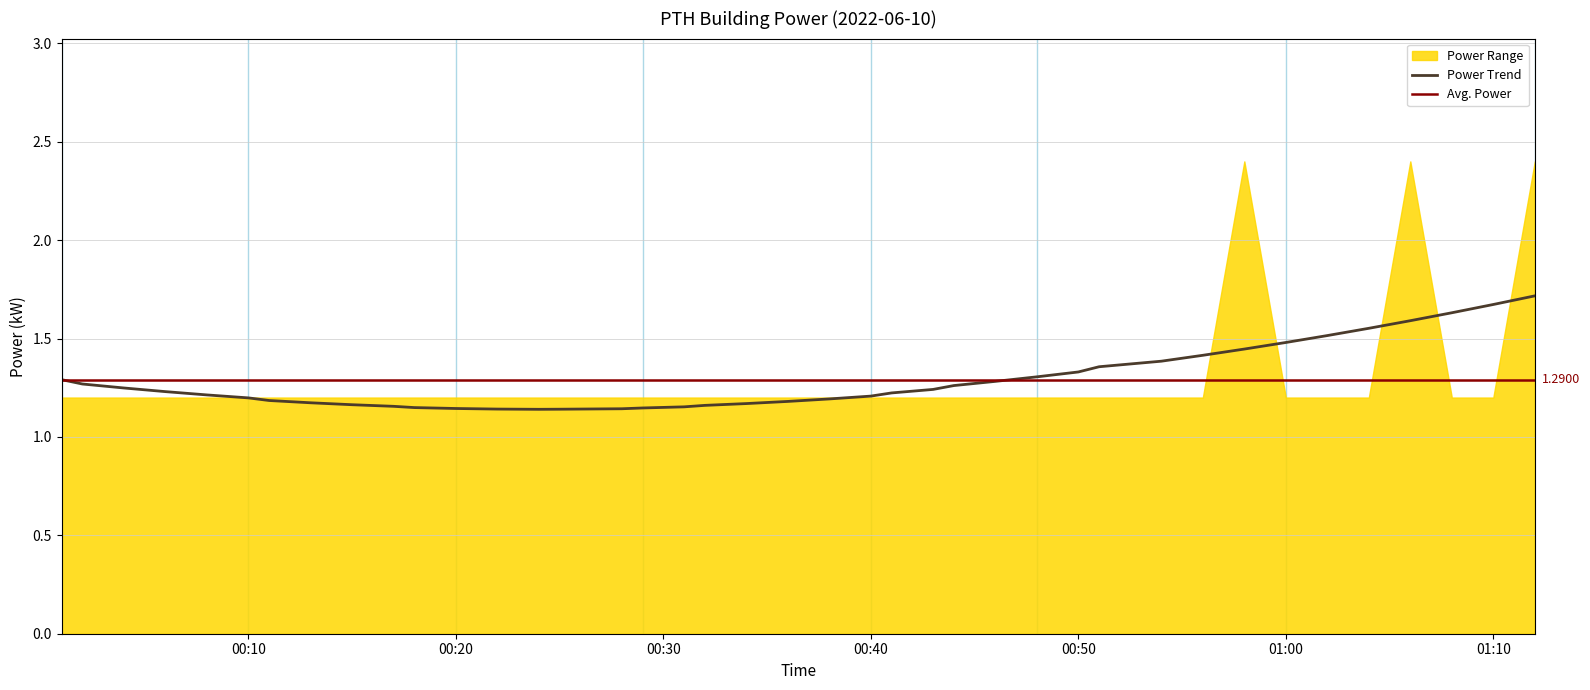

Rank the categories by value from highest to lowest.

2022-06-10T00:58:00, 2022-06-10T01:06:00, 2022-06-10T01:12:00, 2022-06-10T00:01:00, 2022-06-10T00:02:00, 2022-06-10T00:04:00, 2022-06-10T00:06:00, 2022-06-10T00:08:00, 2022-06-10T00:10:00, 2022-06-10T00:11:00, 2022-06-10T00:13:00, 2022-06-10T00:15:00, 2022-06-10T00:17:00, 2022-06-10T00:18:00, 2022-06-10T00:20:00, 2022-06-10T00:22:00, 2022-06-10T00:24:00, 2022-06-10T00:25:00, 2022-06-10T00:28:00, 2022-06-10T00:29:00, 2022-06-10T00:31:00, 2022-06-10T00:32:00, 2022-06-10T00:34:00, 2022-06-10T00:36:00, 2022-06-10T00:38:00, 2022-06-10T00:40:00, 2022-06-10T00:41:00, 2022-06-10T00:43:00, 2022-06-10T00:44:00, 2022-06-10T00:46:00, 2022-06-10T00:48:00, 2022-06-10T00:50:00, 2022-06-10T00:51:00, 2022-06-10T00:54:00, 2022-06-10T00:56:00, 2022-06-10T01:00:00, 2022-06-10T01:02:00, 2022-06-10T01:04:00, 2022-06-10T01:08:00, 2022-06-10T01:10:00